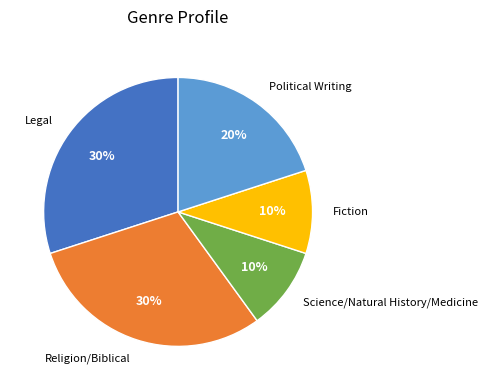

To the nearest percent, what is the average slice percentage?

20%